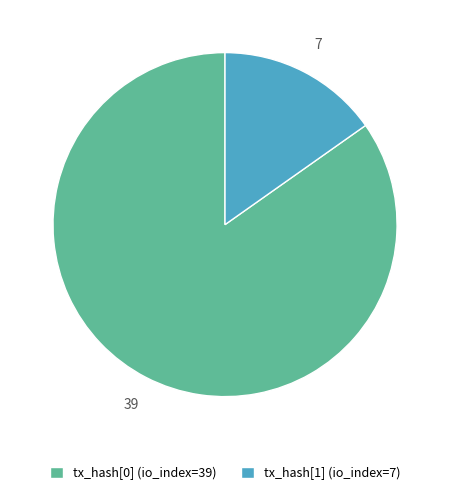

Is the sum of tx_hash[1] (io_index=7) and tx_hash[0] (io_index=39) greater than half?

Yes